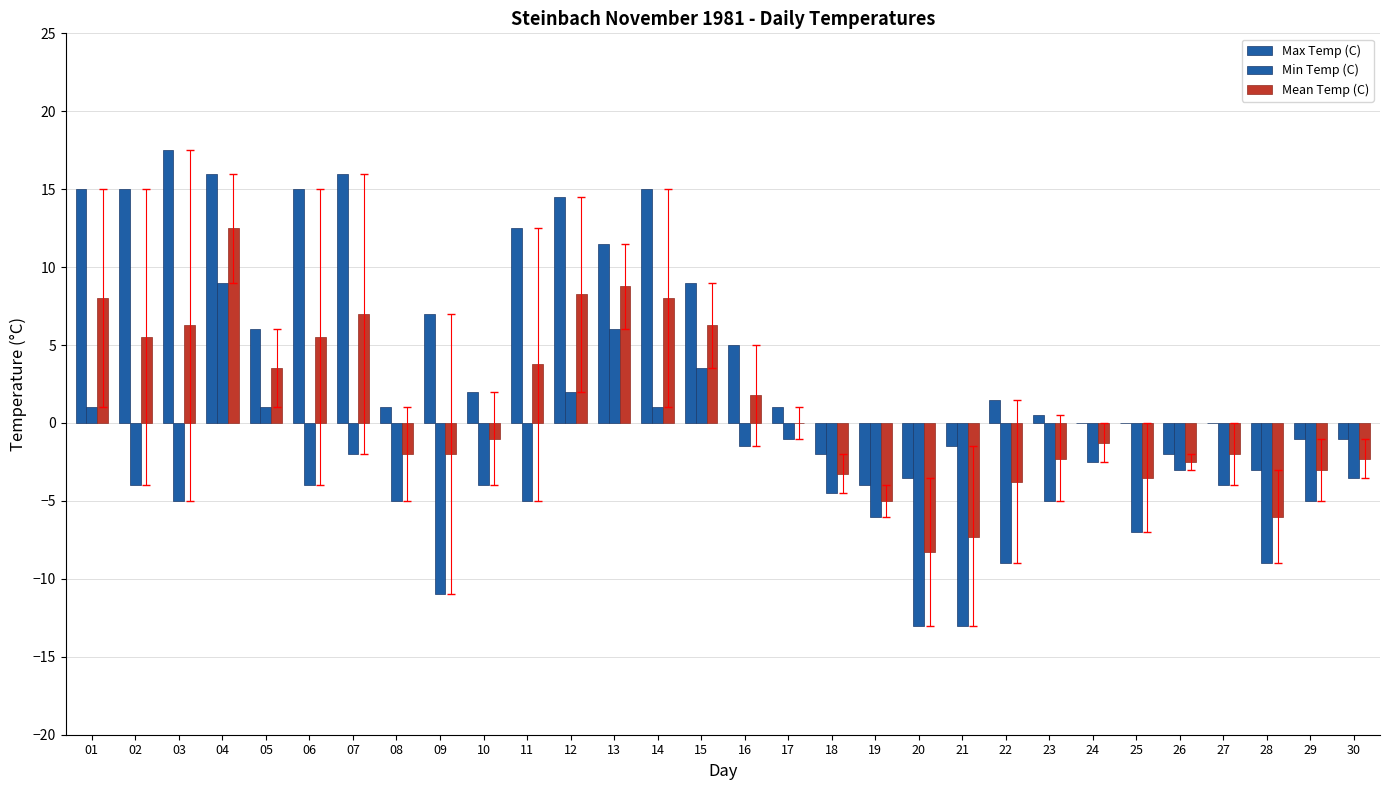

What is the highest value of the Mean Temp (C) series?

12.5